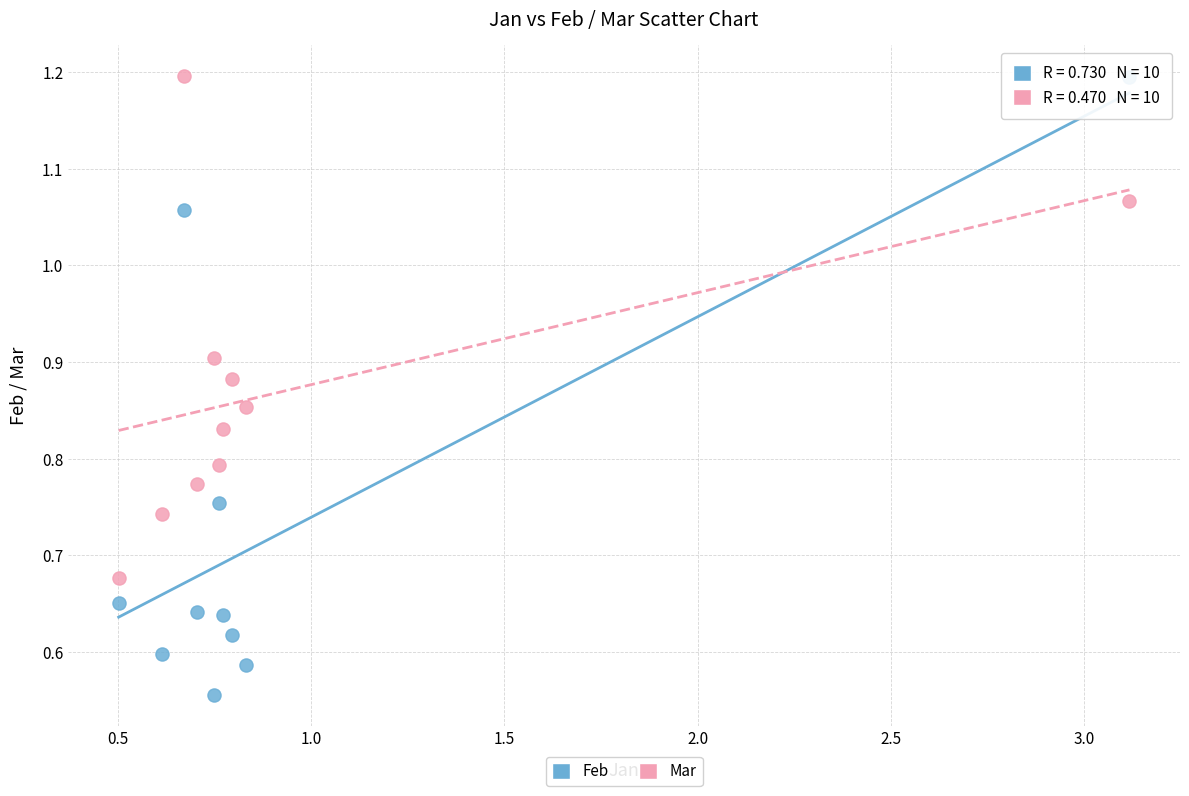

Which series has the widest spread of Y values?

Feb